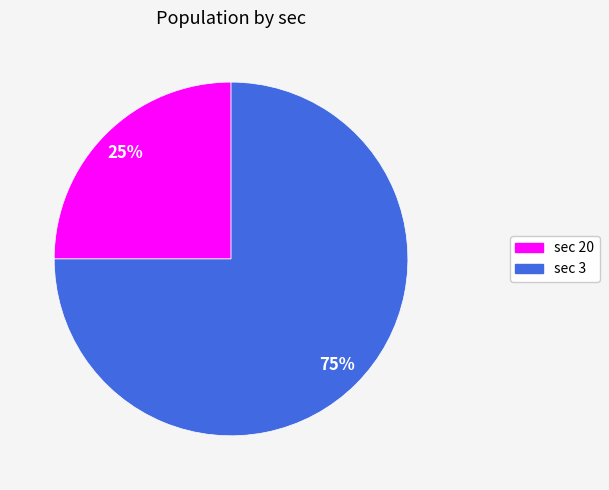

To the nearest percent, what is the difference between the largest and smallest slice percentages?

50%